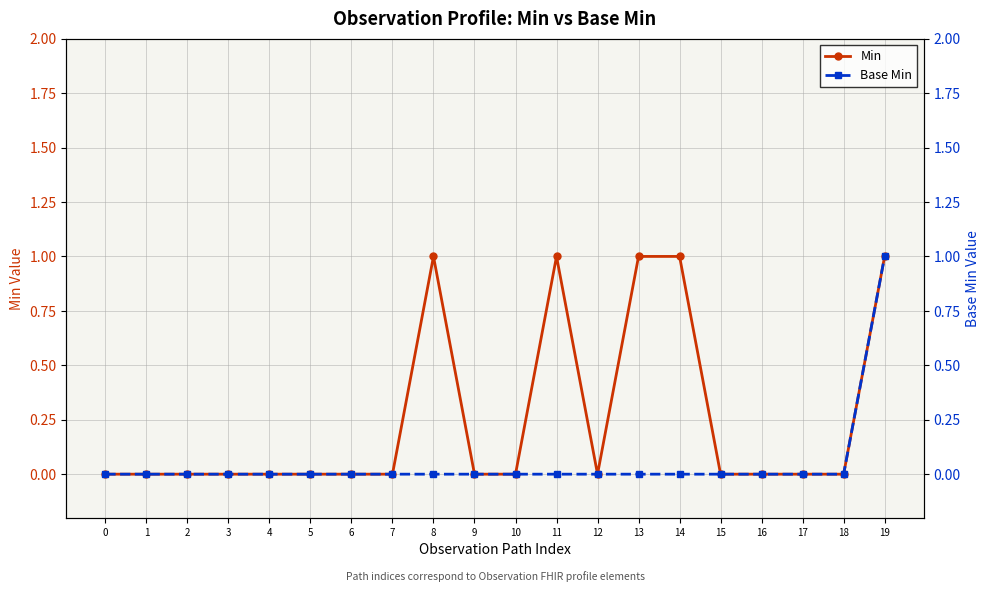

At which category does the chart reach its peak across all series?

8